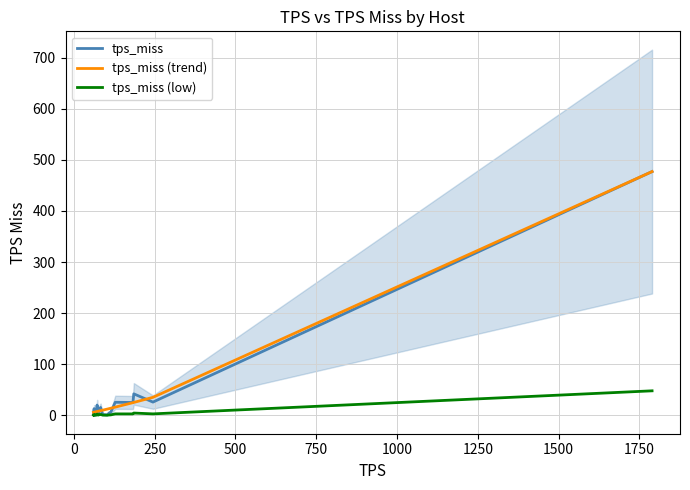

What are all the series names shown in the legend?

tps_miss, tps_miss (trend), tps_miss (low)